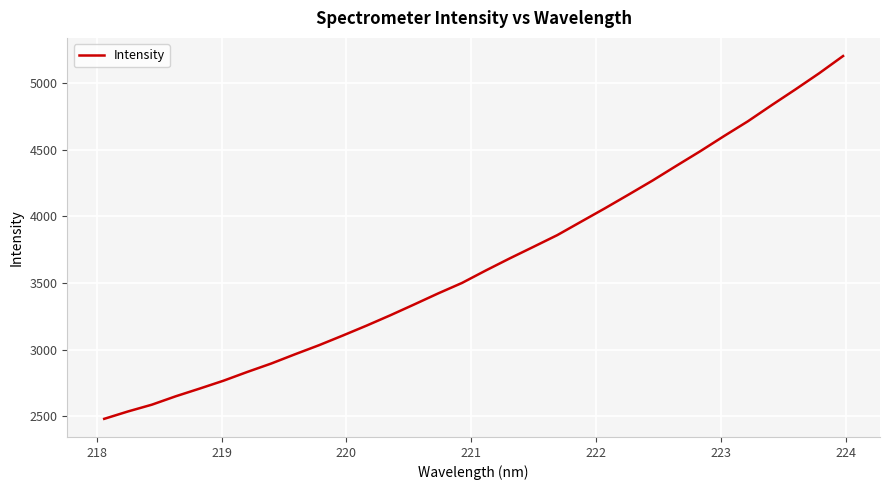

What is the minimum value shown in the chart?

2481.1